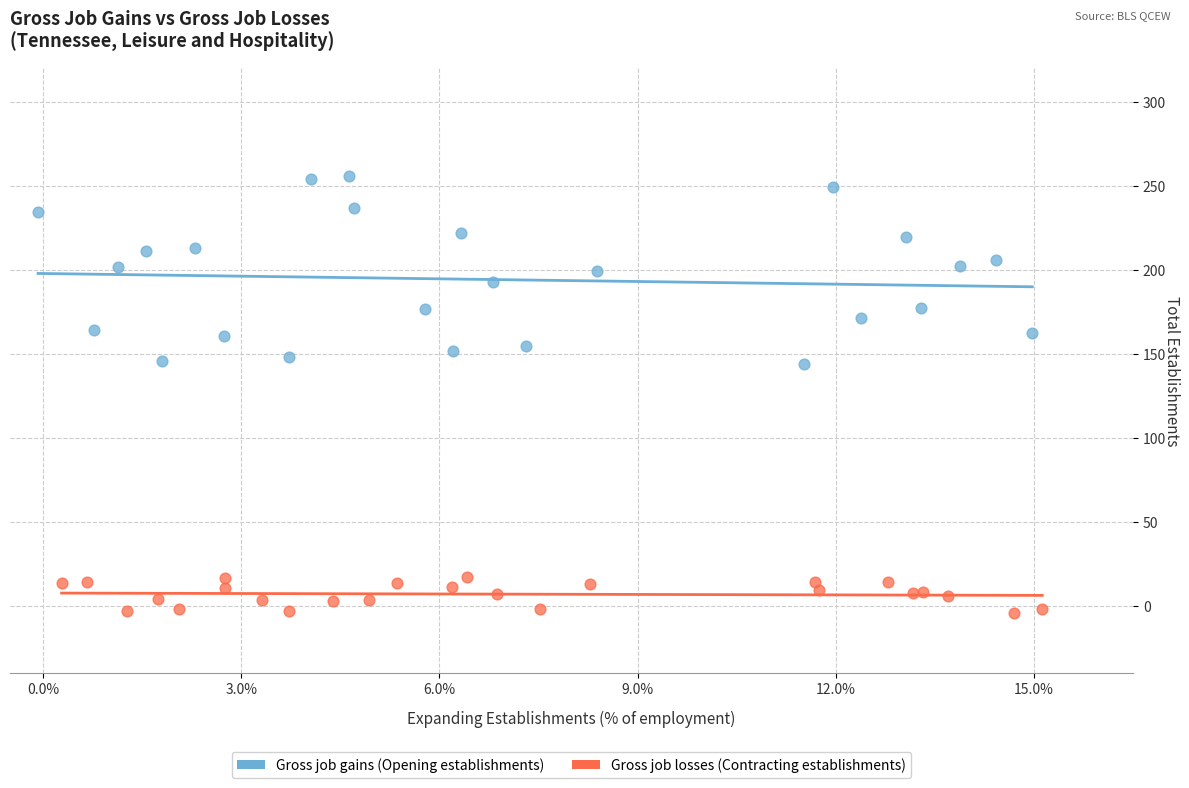

Which series contains the lowest Y value?

Gross job losses (Contracting establishments)